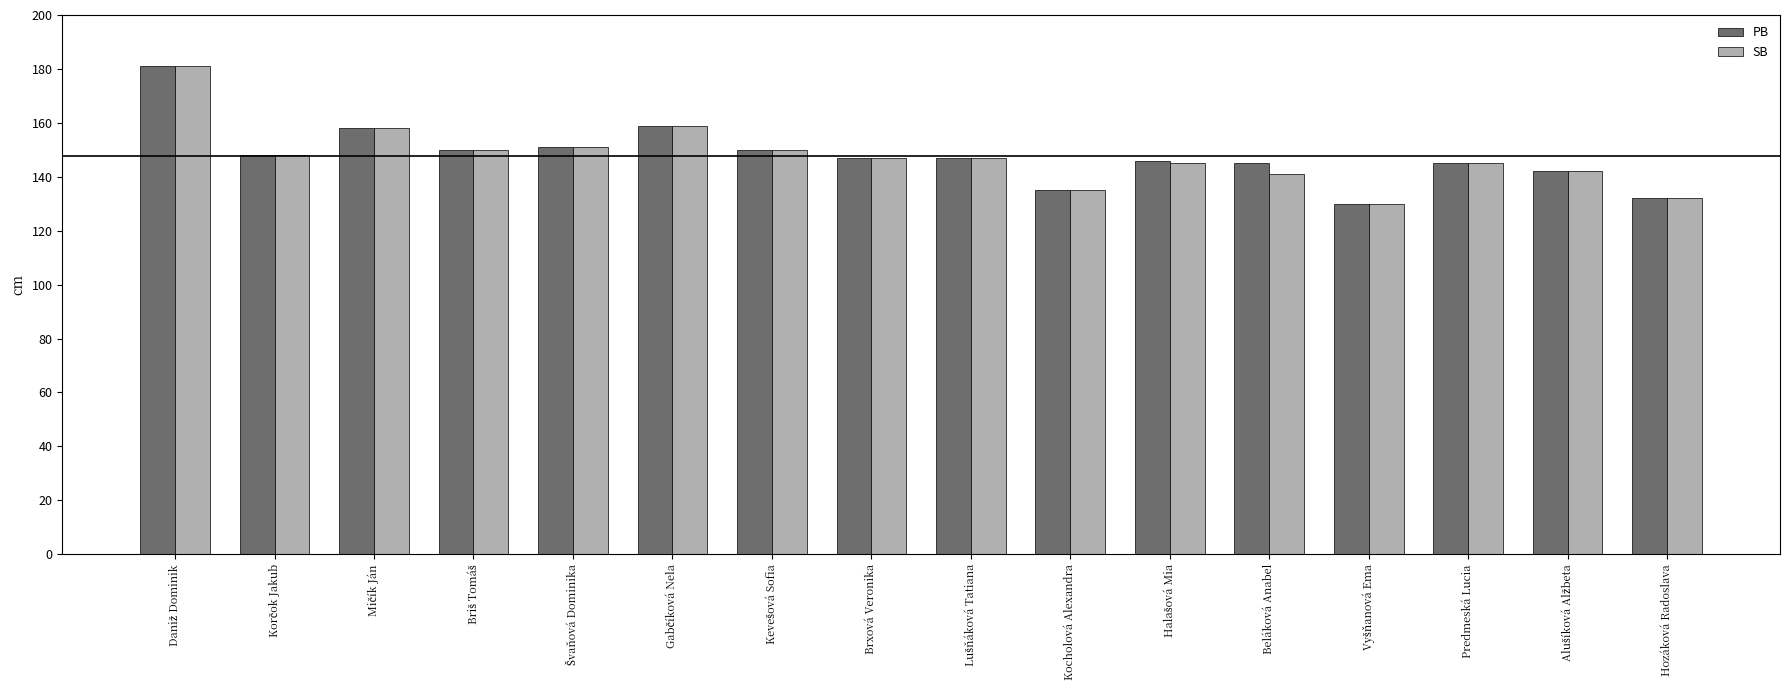

What is the minimum value for PB?

130